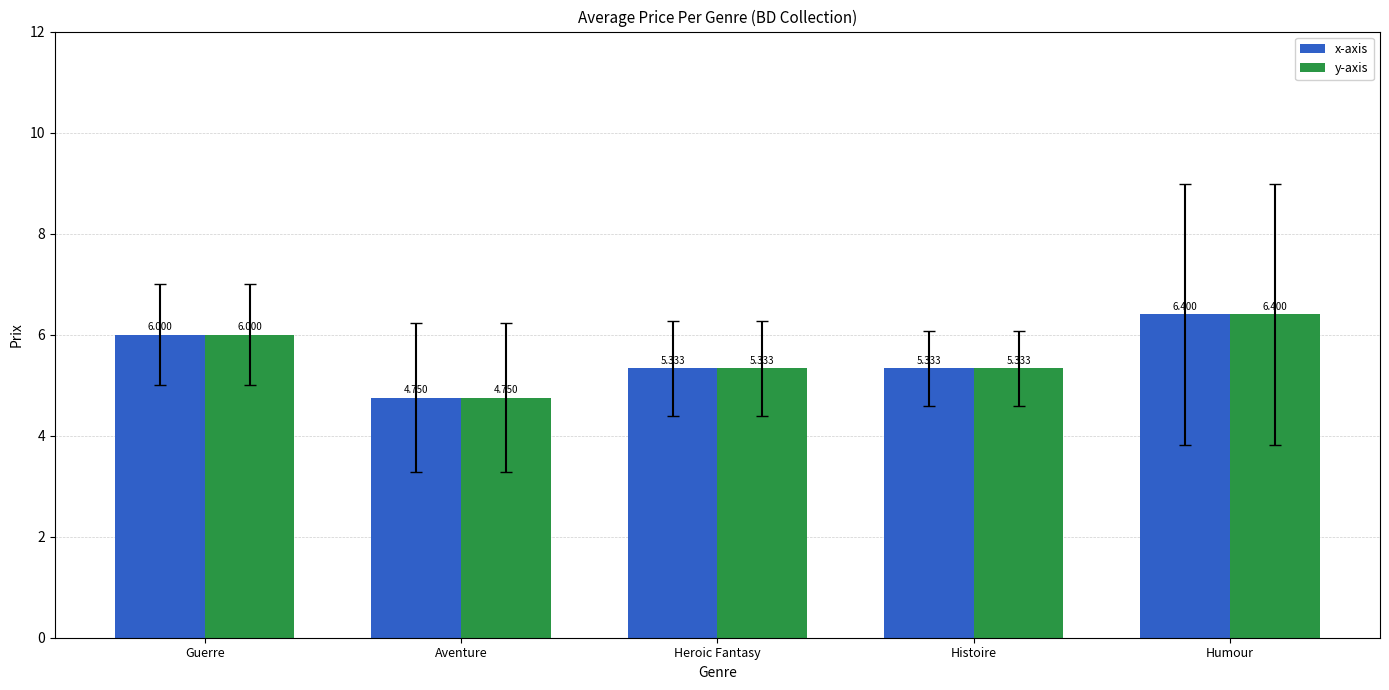

What is the label of the 3rd bar from the left?

Heroic Fantasy